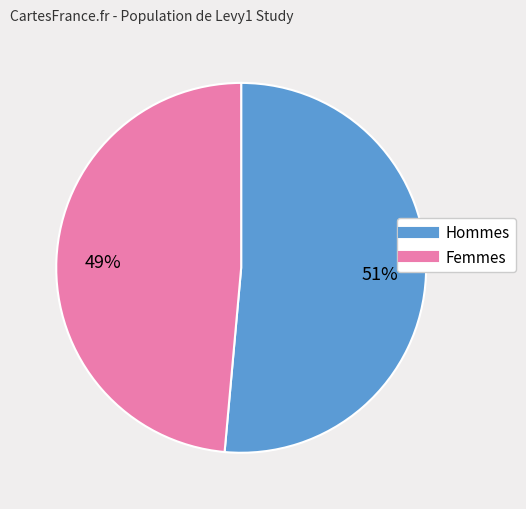

Is there any slice that represents more than half of the pie?

Yes